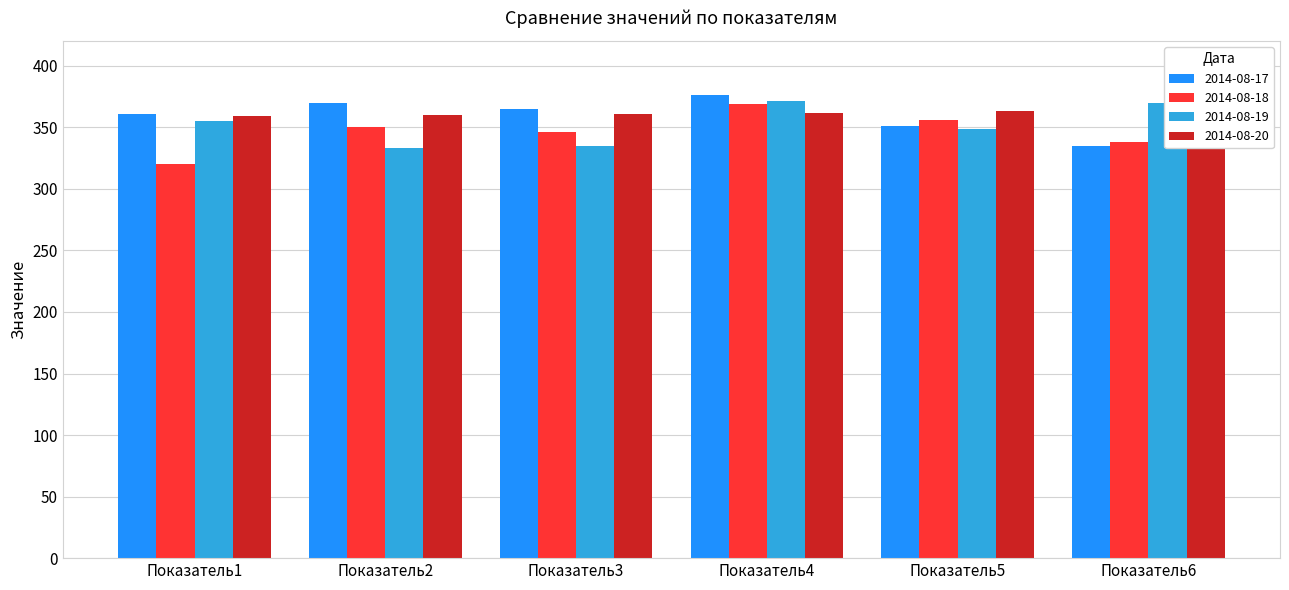

List the labels in order of 2014-08-17 value, largest first.

Показатель4, Показатель2, Показатель3, Показатель1, Показатель5, Показатель6